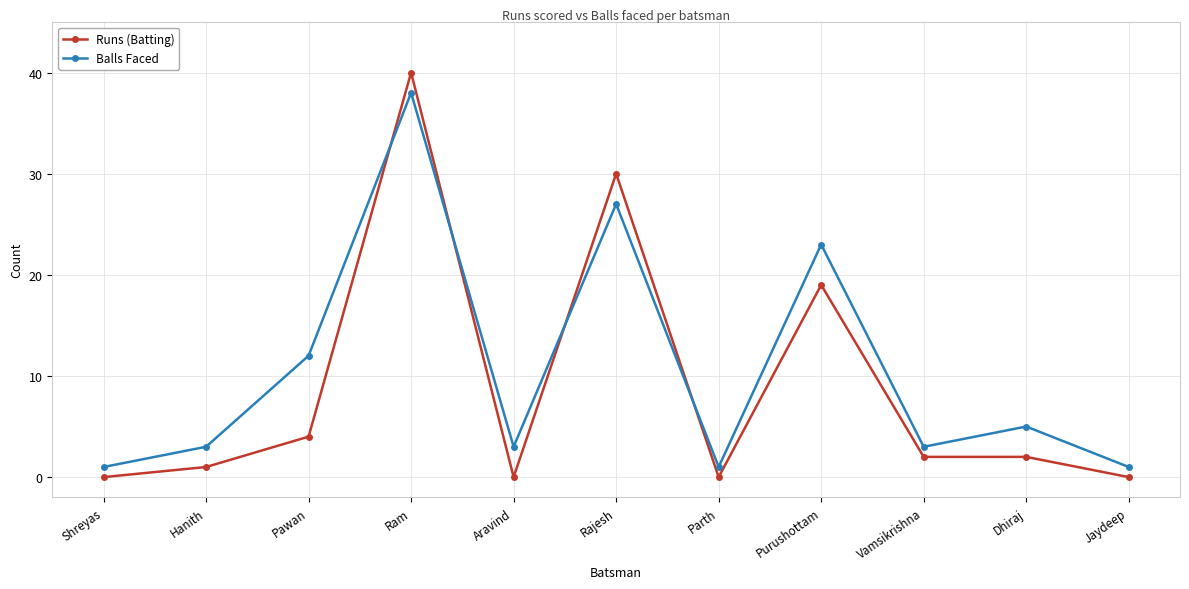

Where is the first local maximum for Balls Faced?

Ram